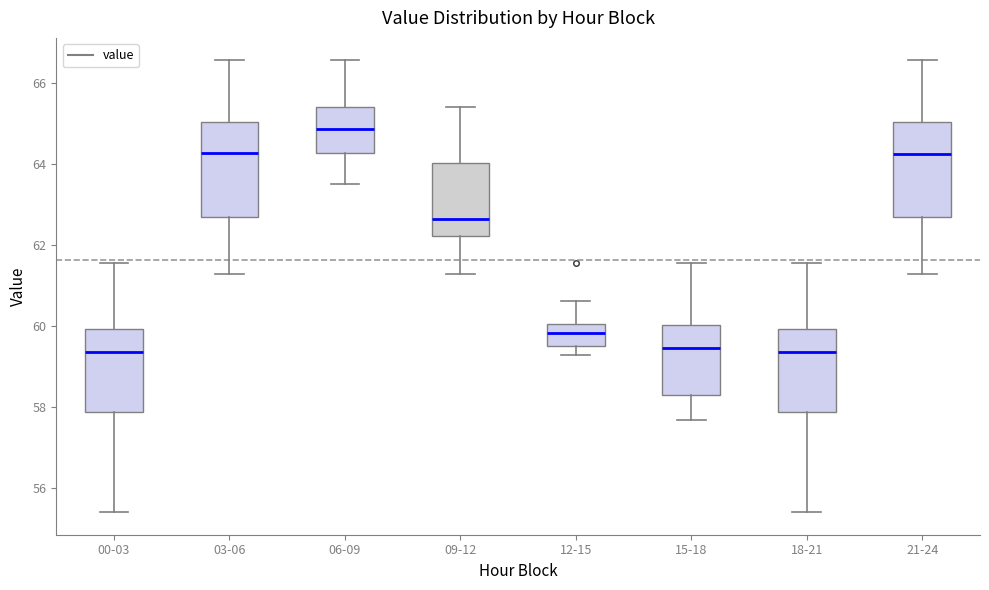

Where does the median line of the box for 03-06 sit on the y-axis? The values are not printed on the chart, so give them approximately, as read against the axis.

64.2